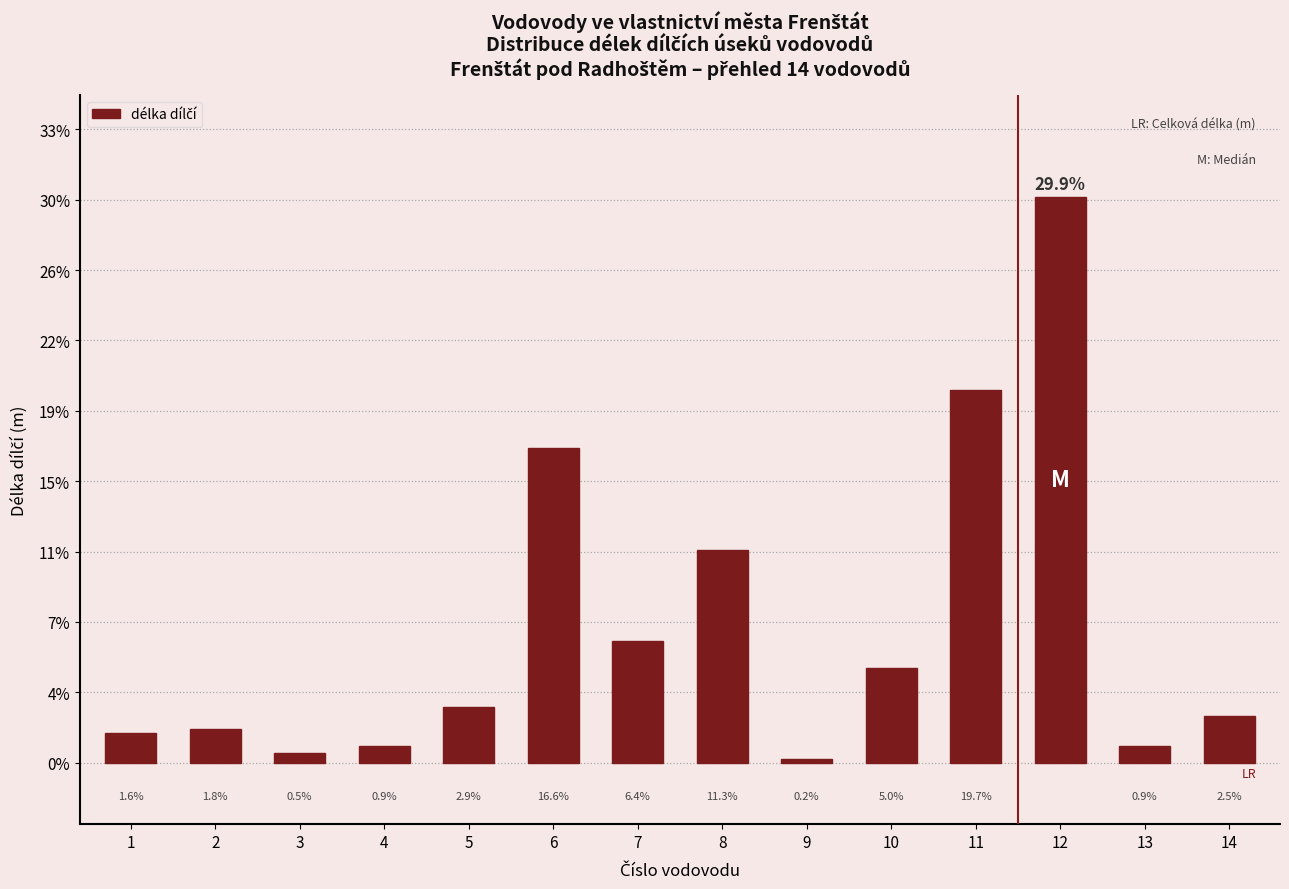

Are the bars grouped side by side (vs. stacked)?

No